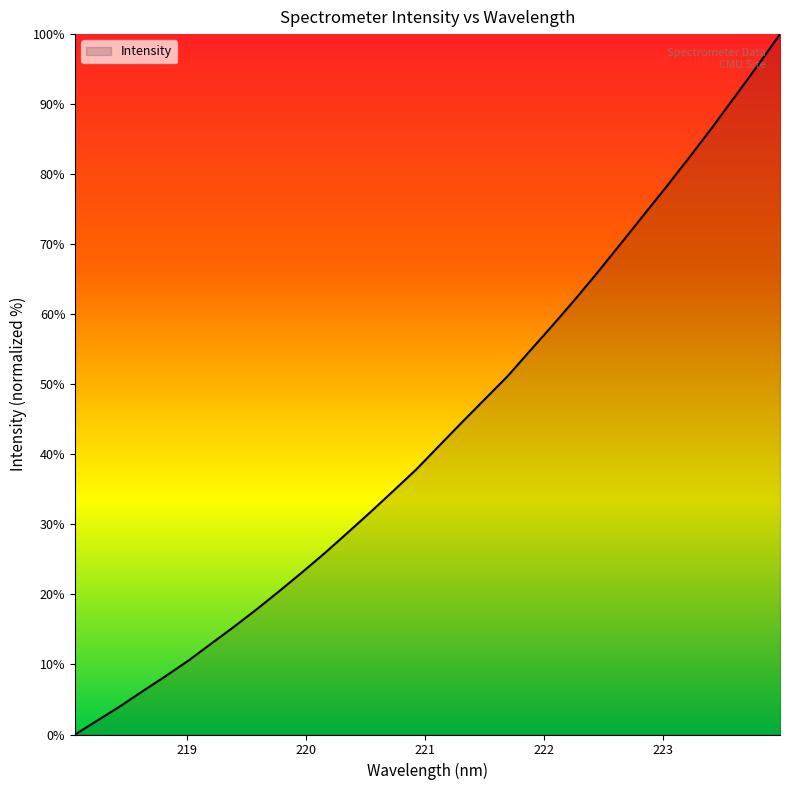

What is the greatest value displayed?

100.0